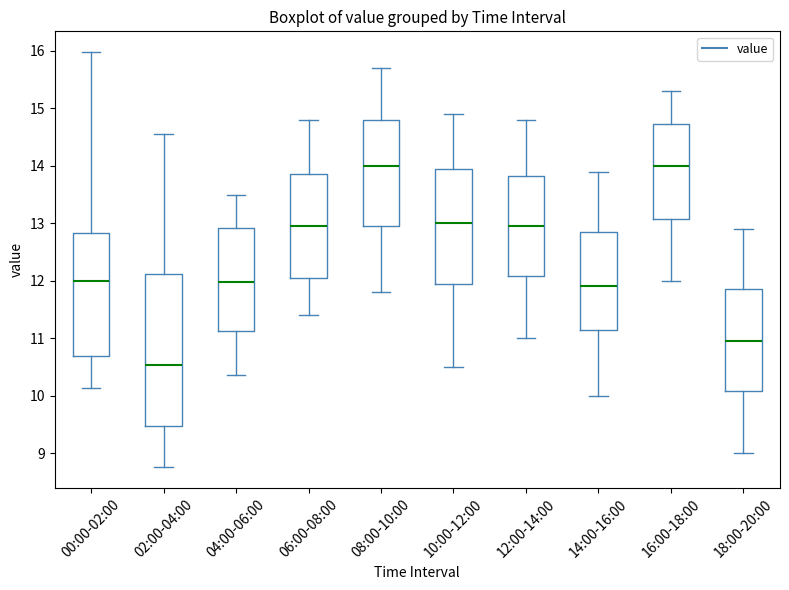

Where is the upper edge of the box for 08:00-10:00 on the y-axis? The values are not printed on the chart, so give them approximately, as read against the axis.

14.8